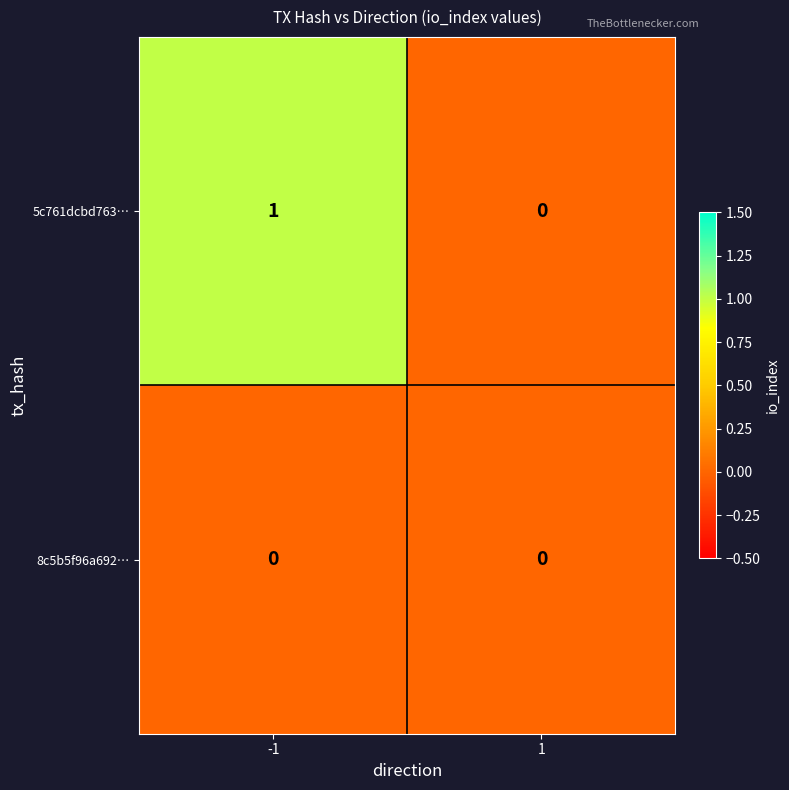

List the series in order of their overall mean, highest first.

5c761dcbd763…, 8c5b5f96a692…